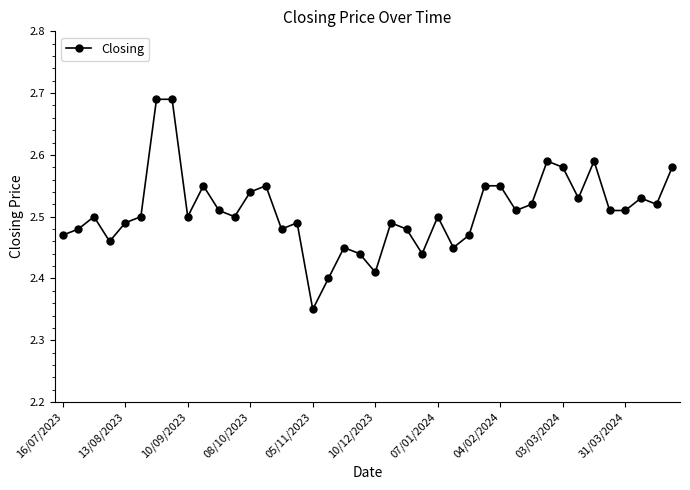

What is the difference between the maximum and second lowest values?

0.3